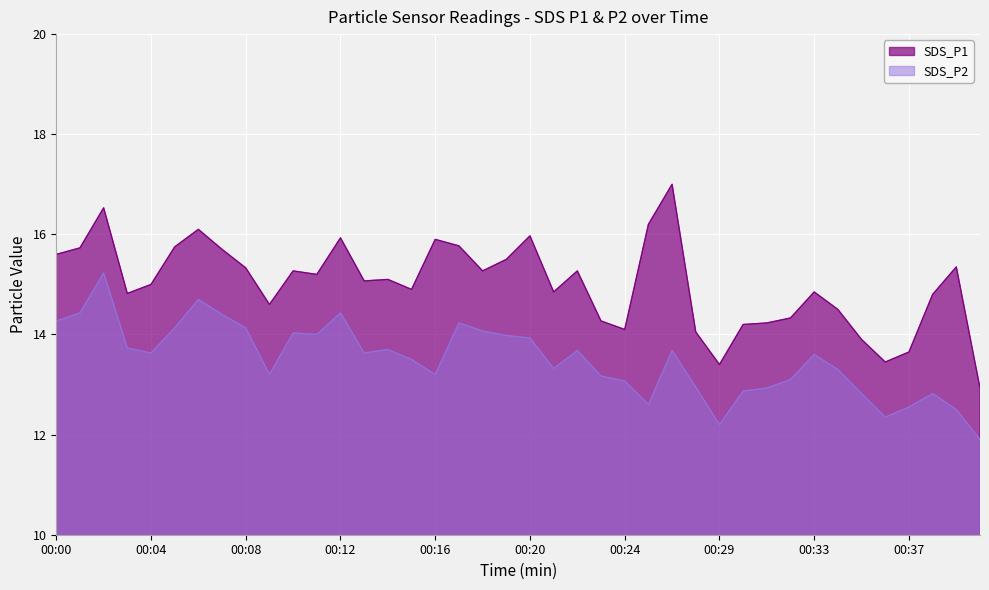

What is the sum of all SDS_P2 values?

540.0